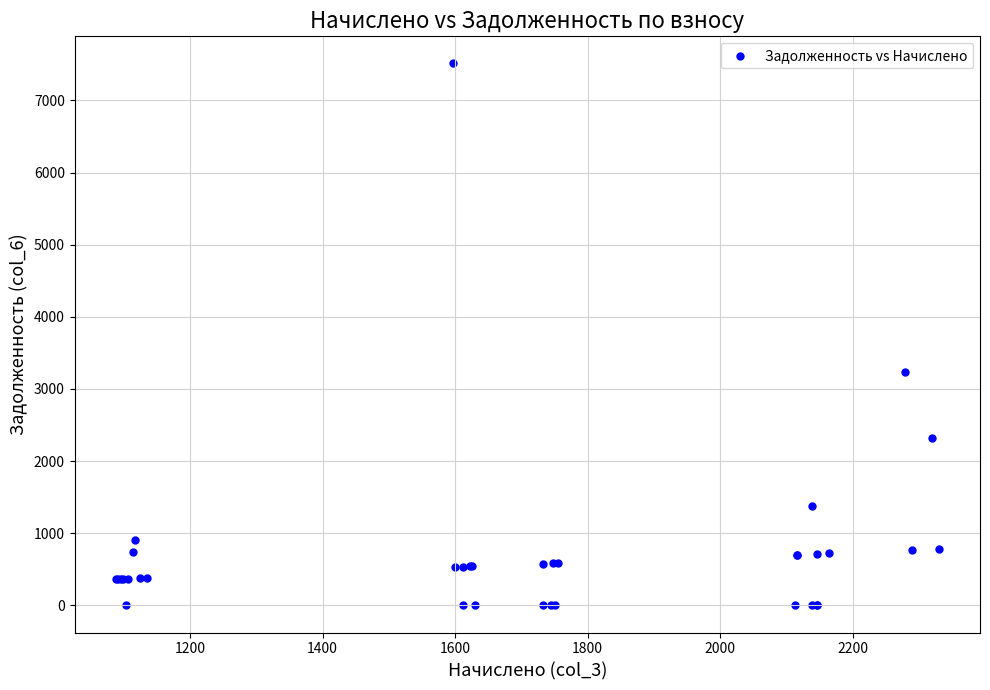

What Y value in the scatter plot is closest to 3756?

3229.2